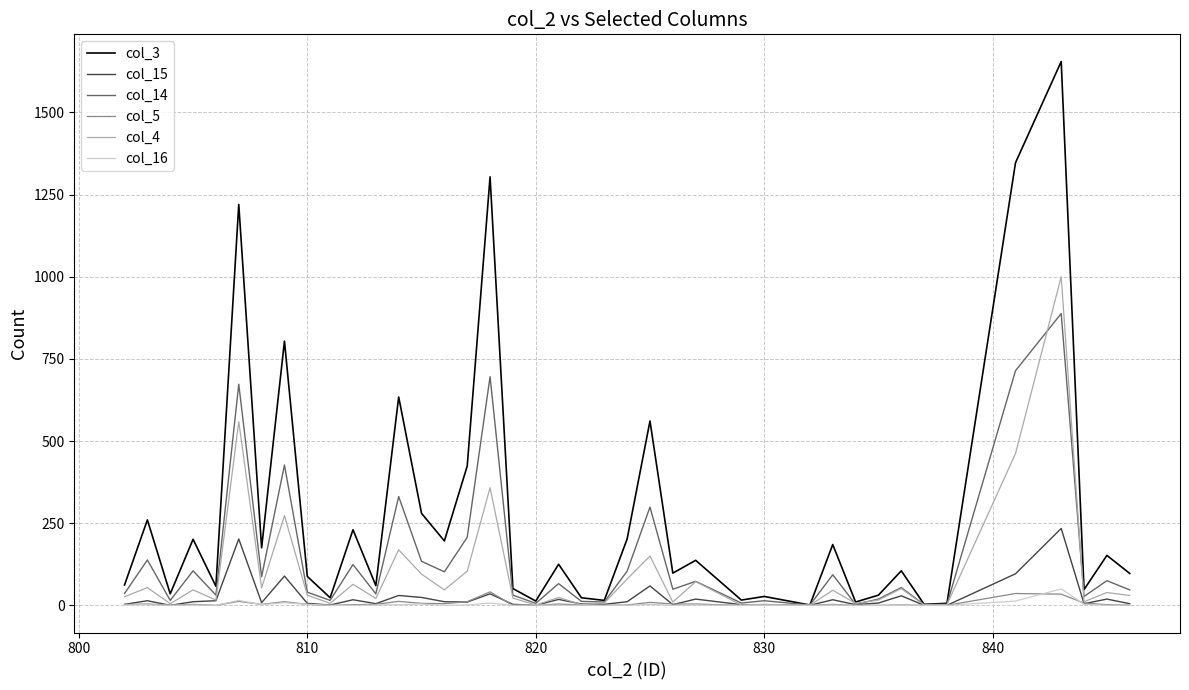

What are all the series names shown in the legend?

col_3, col_15, col_14, col_5, col_4, col_16